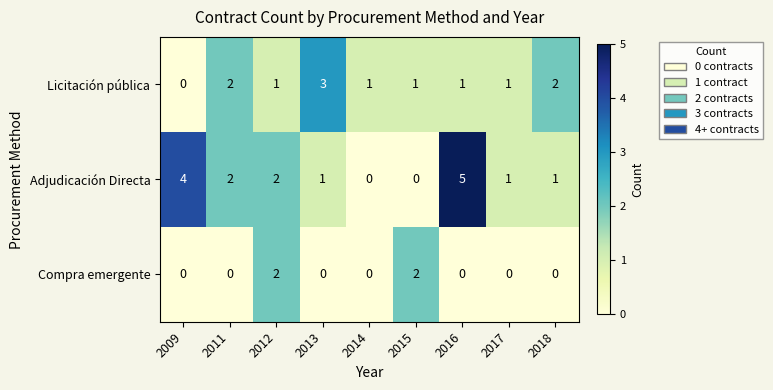

Rank the series by their maximum value, from lowest to highest.

Compra emergente, Licitación pública, Adjudicación Directa